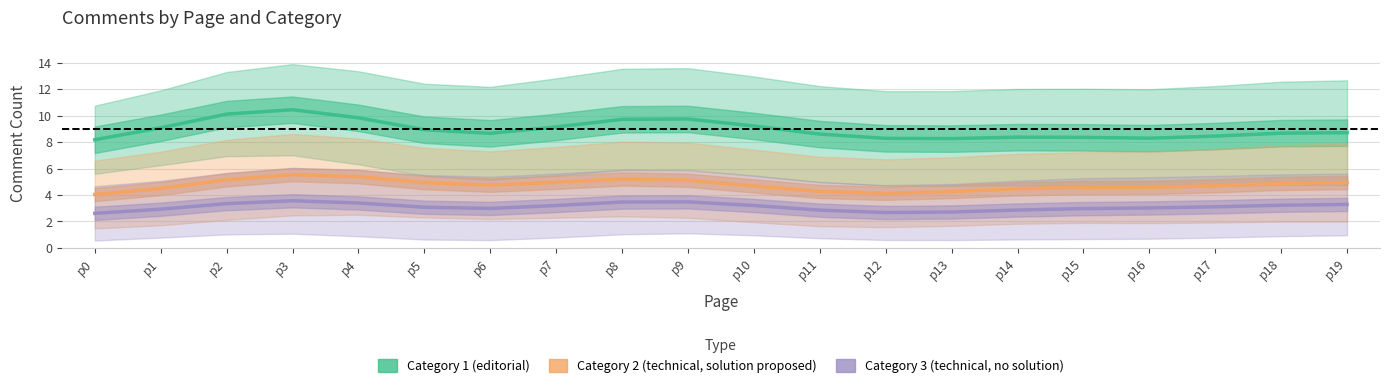

Is this an area chart (filled region under the line)?

No